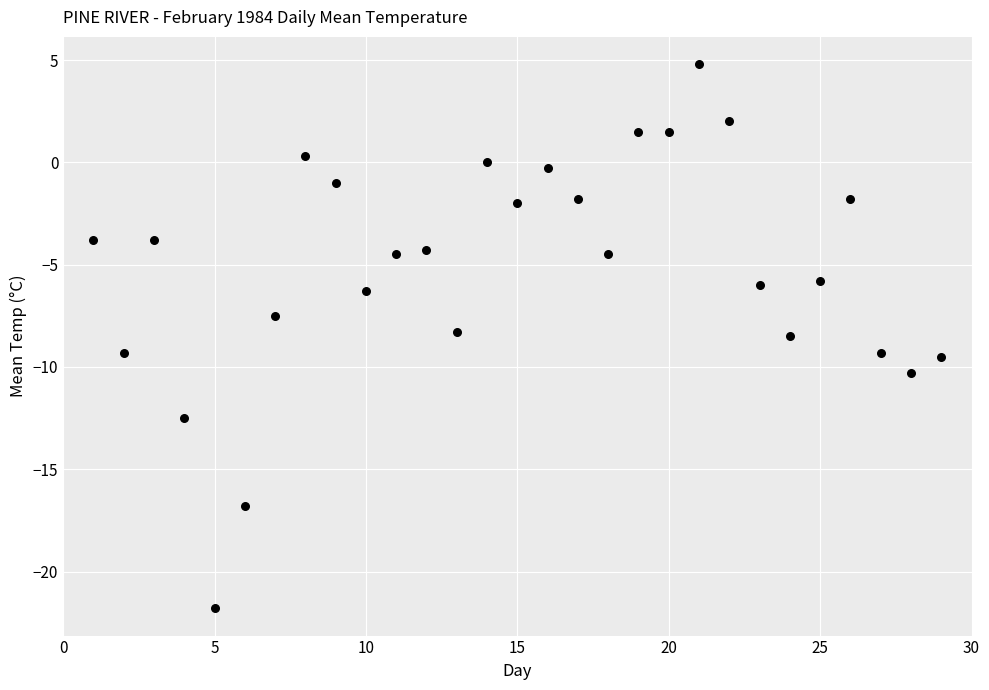

What is the range of X values (max minus min)?

28.0